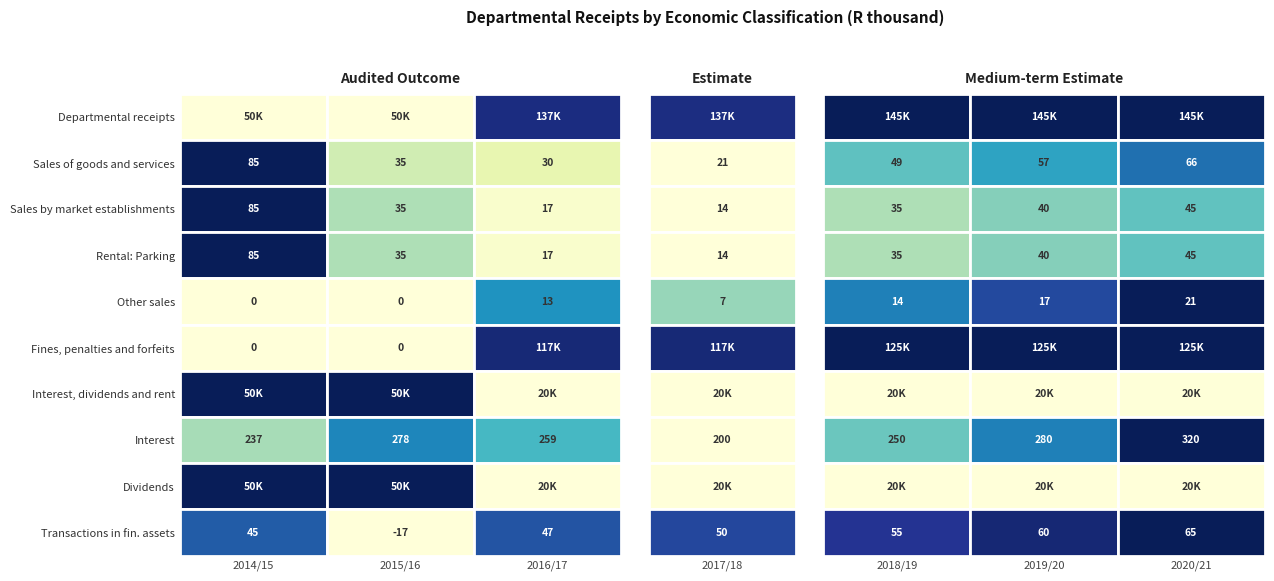

What is the spread (max minus min) of values at 2015/16?

50313